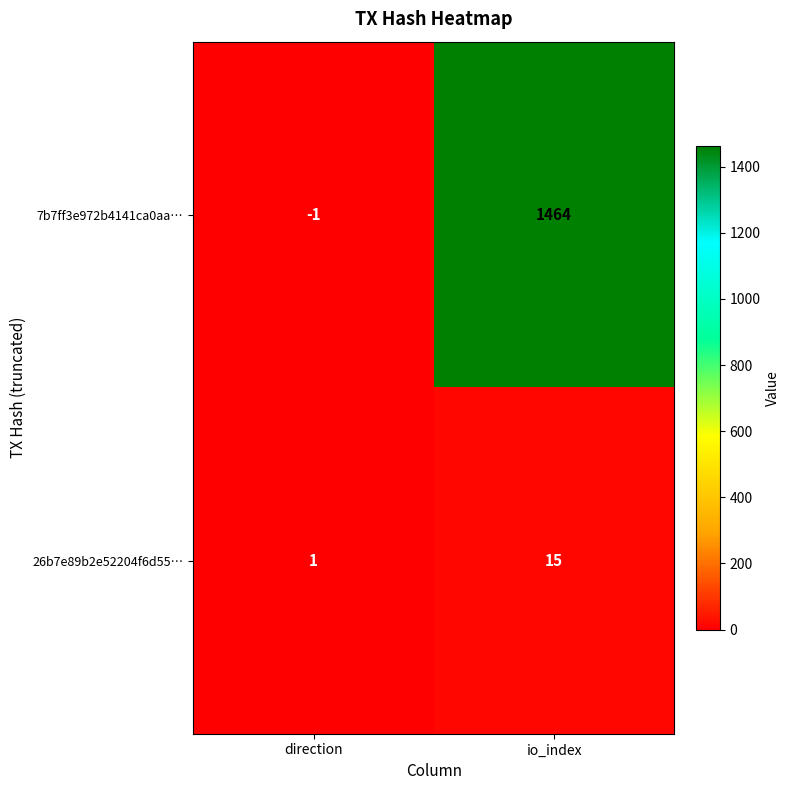

Which label corresponds to the largest value in the chart?

io_index